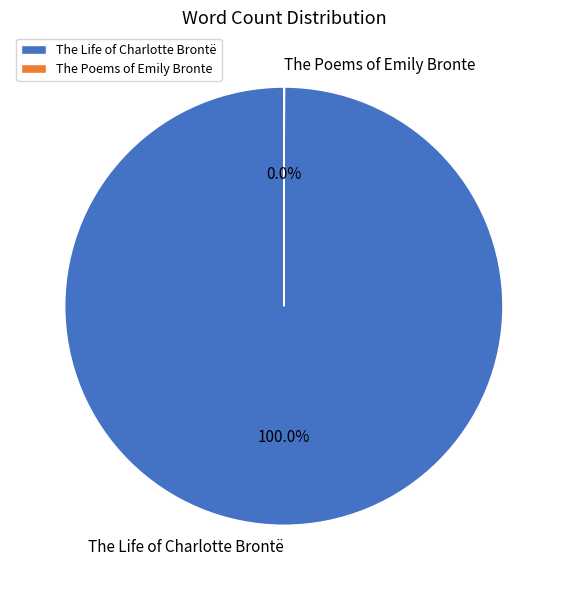

Which slice is the largest?

The Life of Charlotte Brontë